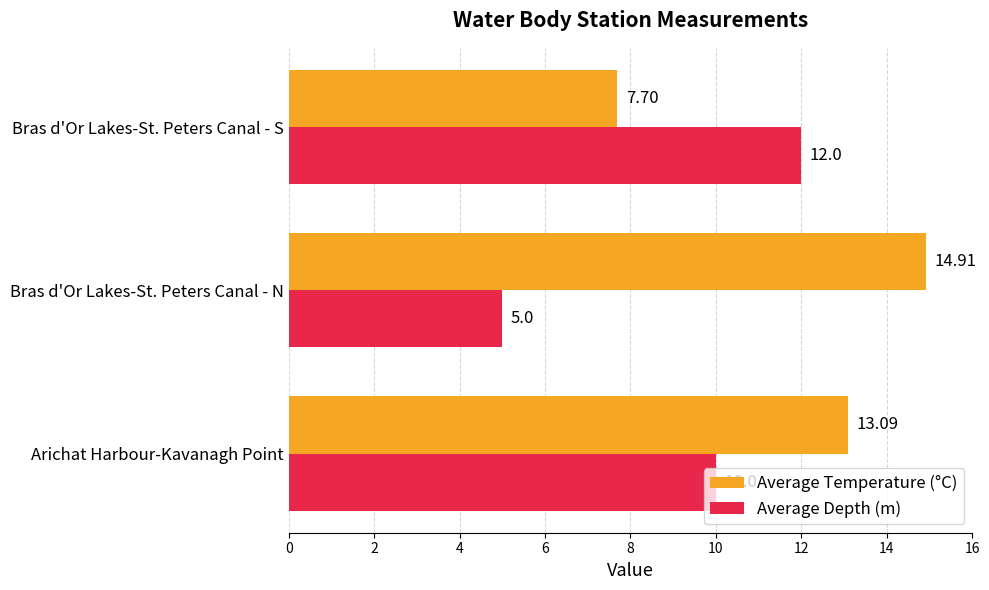

How many data points does each series have?

3